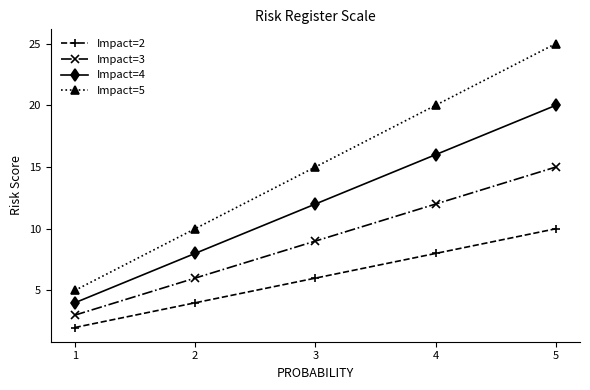

Which series changed the most between 4 and 5?

Impact=5